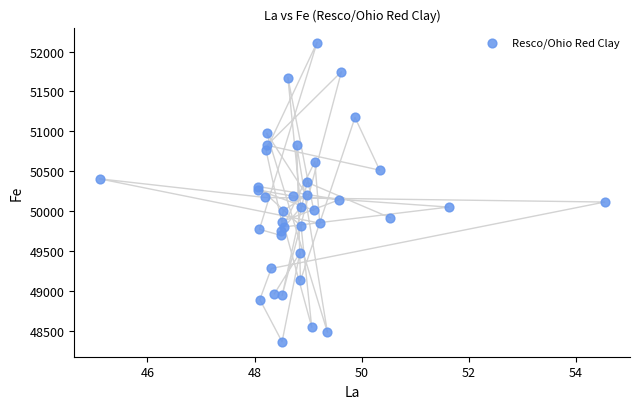

What is the range of X values (max minus min)?

9.4